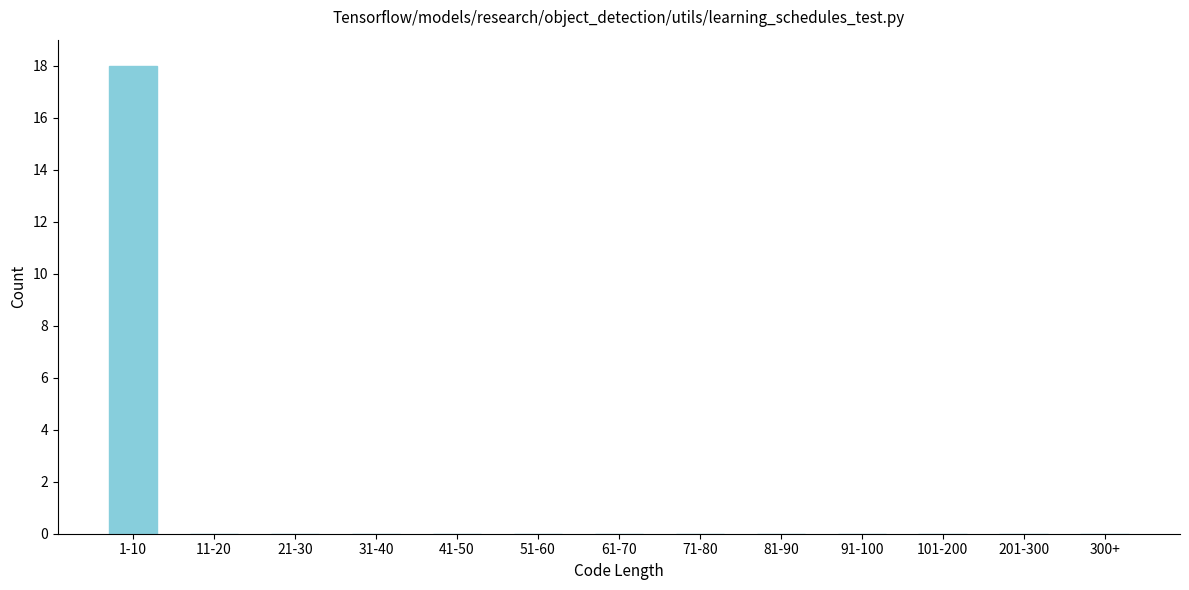

Reading left to right, transcribe all the data shown in this chart.

1-10=18	11-20=0	21-30=0	31-40=0	41-50=0	51-60=0	61-70=0	71-80=0	81-90=0	91-100=0	101-200=0	201-300=0	300+=0